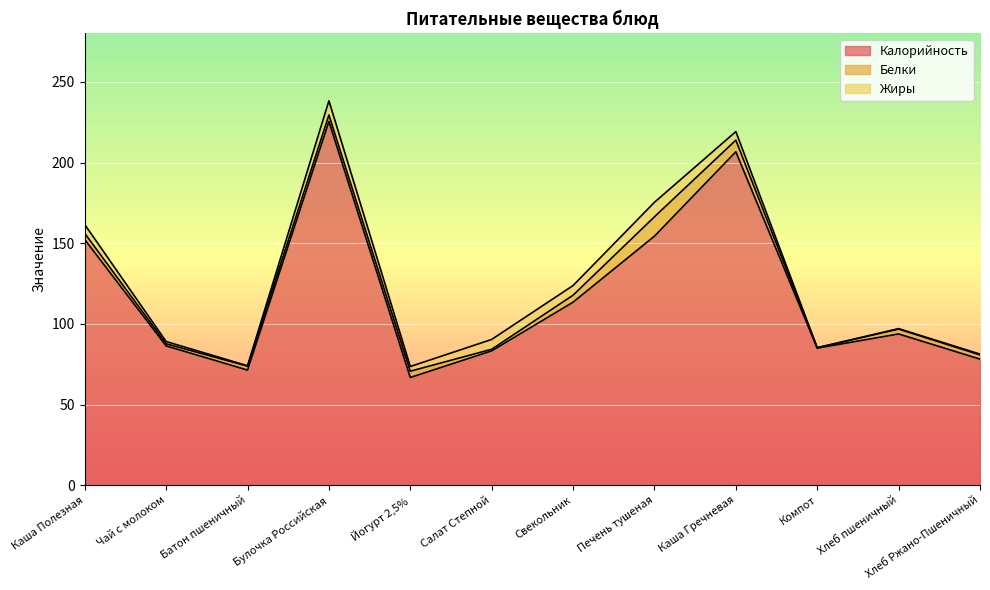

True or false: Жиры has a value of 0.3 at Хлеб пшеничный.

True